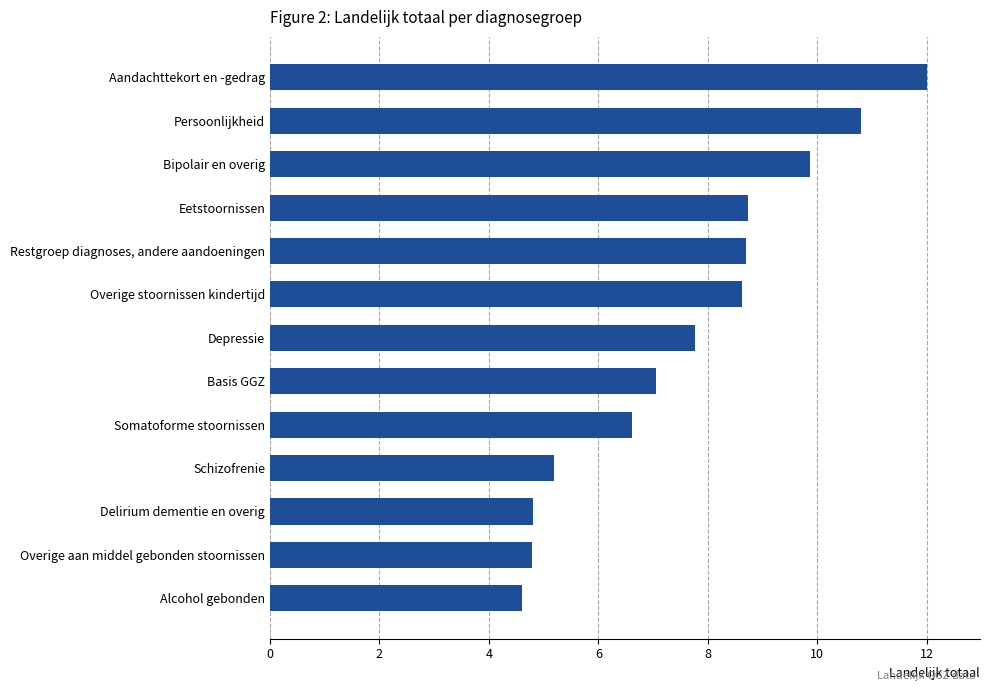

The value at Schizofrenie is 5.2. True or false?

True